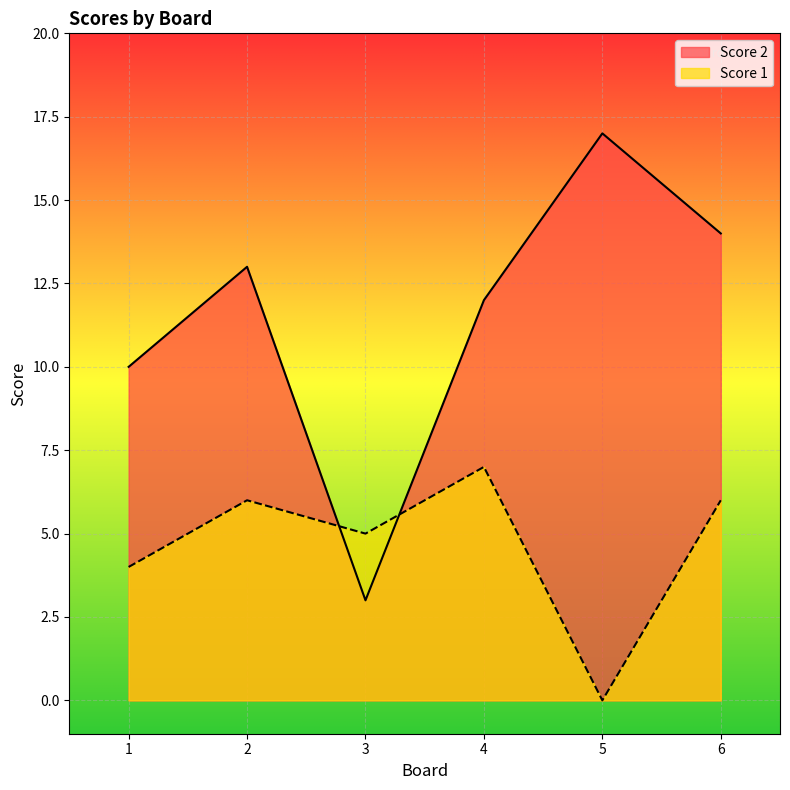

Where do Score 2 and Score 1 first cross each other?

2 and 3